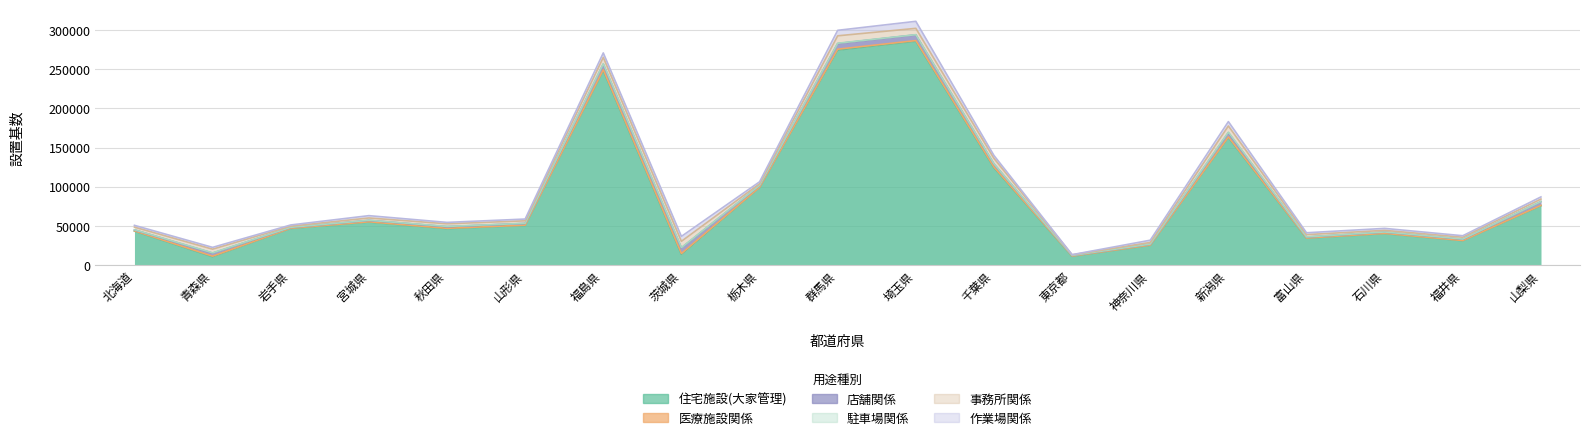

What is the label of the 17th point from the left?

石川県